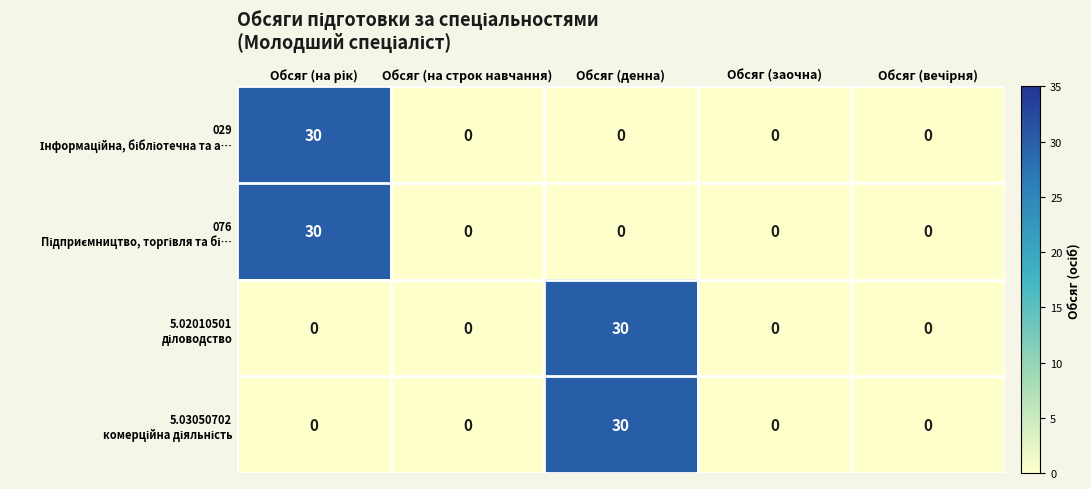

What is the maximum value shown in the chart?

30